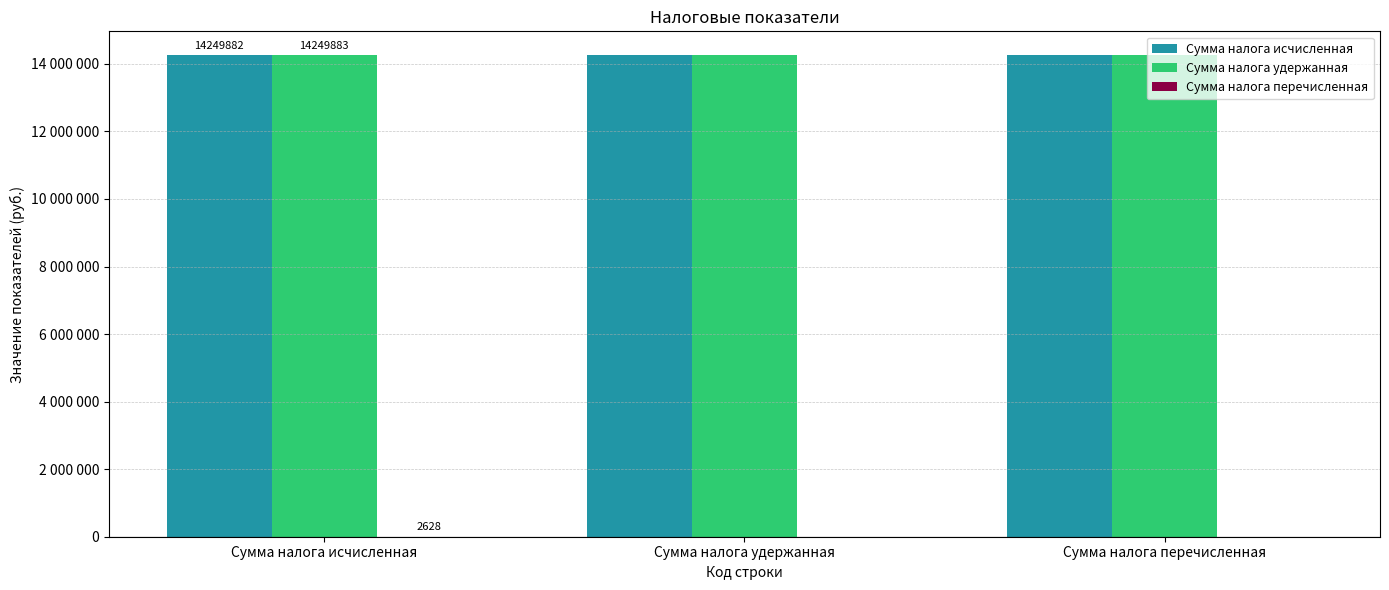

Are the bars horizontal?

No